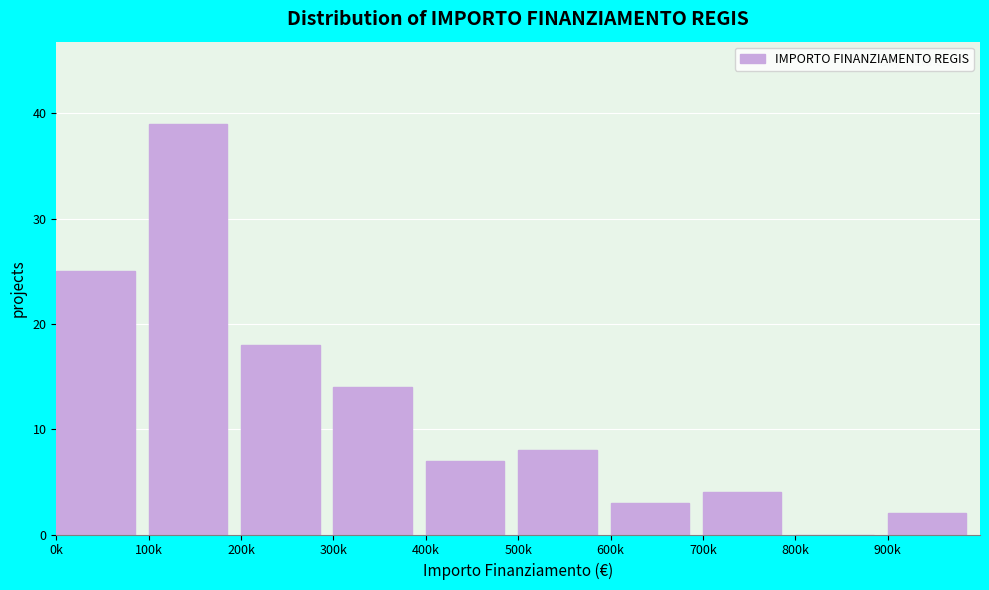

Reading left to right, transcribe all the data shown in this chart.

0k=25	100k=39	200k=18	300k=14	400k=7	500k=8	600k=3	700k=4	800k=0	900k=2